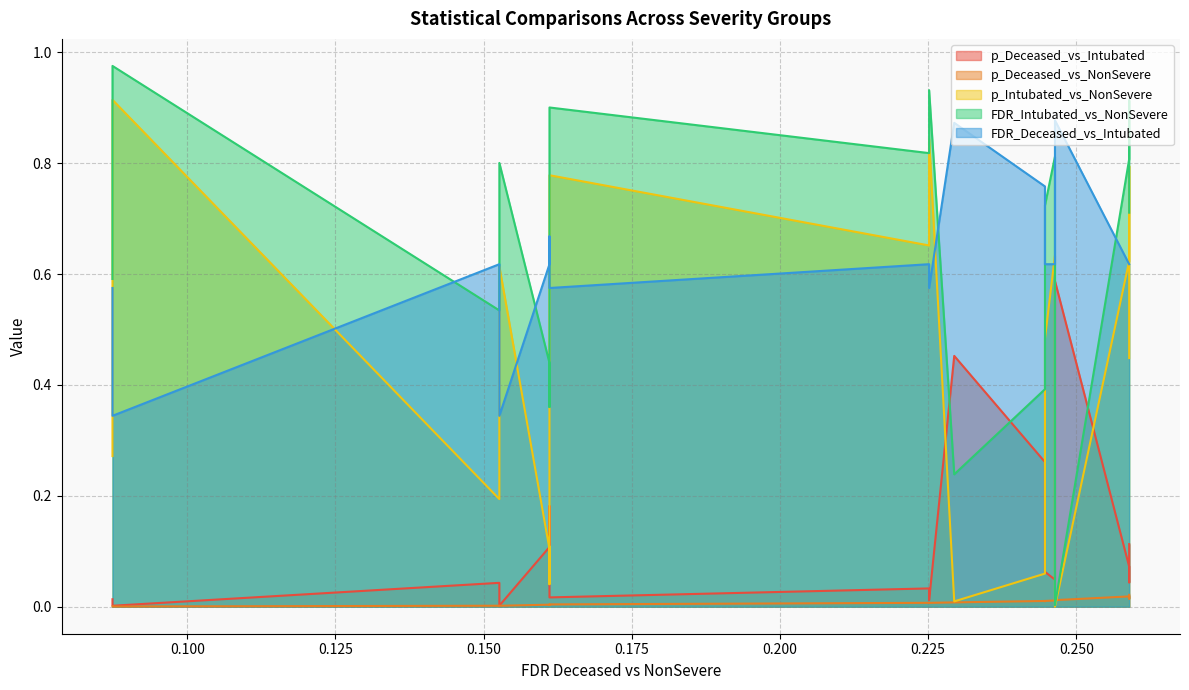

At 0.258933701967419, list the series in order from largest to smallest.

FDR_Intubated_vs_NonSevere, p_Intubated_vs_NonSevere, FDR_Deceased_vs_Intubated, p_Deceased_vs_Intubated, p_Deceased_vs_NonSevere